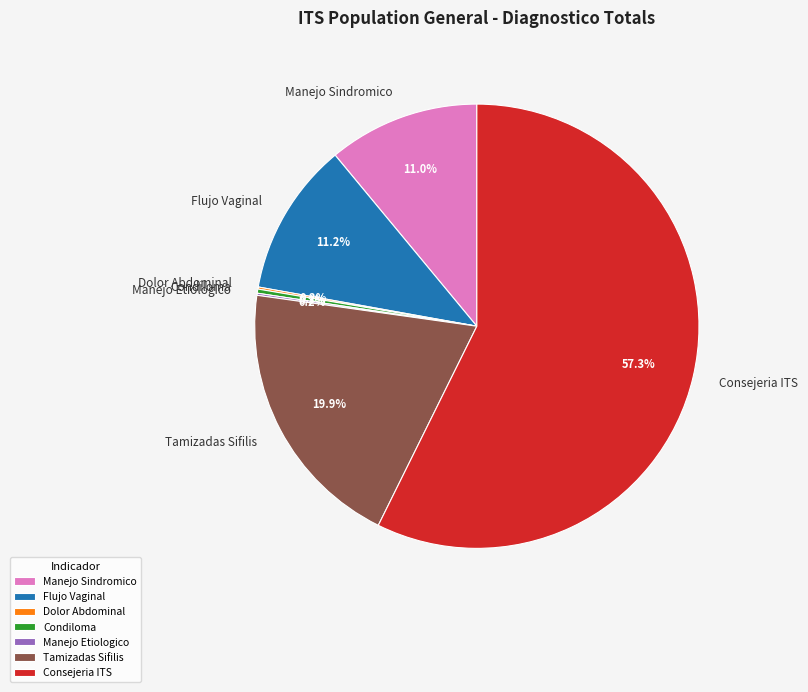

Is there a majority slice in this chart?

Yes